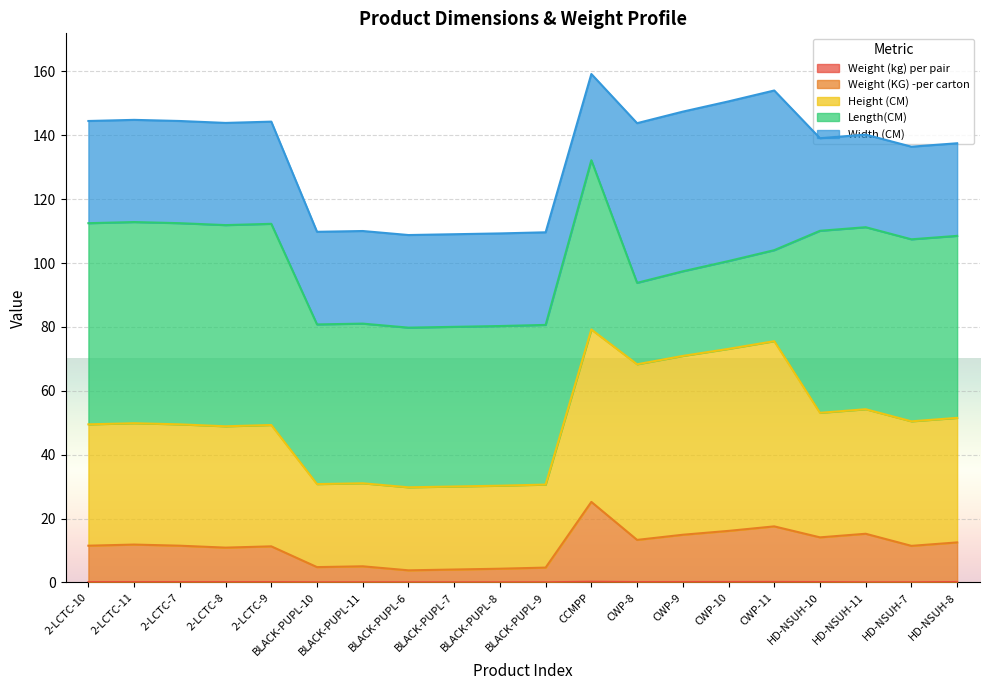

True or false: Height (CM) has a value of 29.6 at HD-NSUH-10.

False